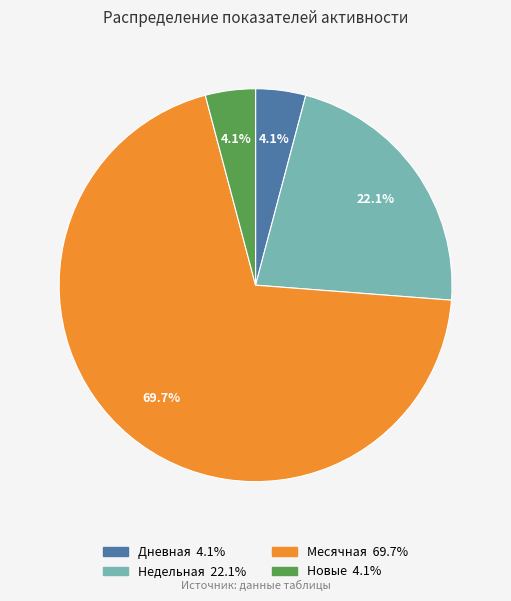

Is there a majority slice in this chart?

Yes